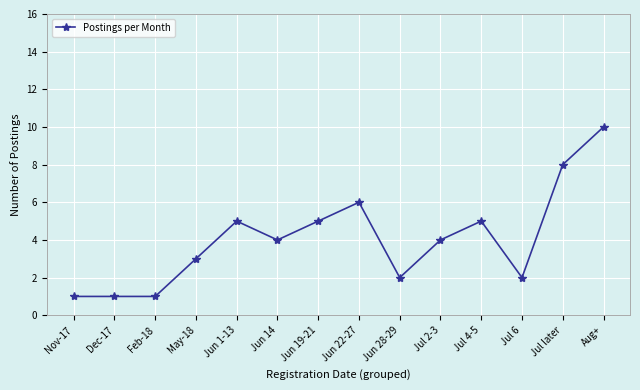

What position from the right is Jun 14?

9